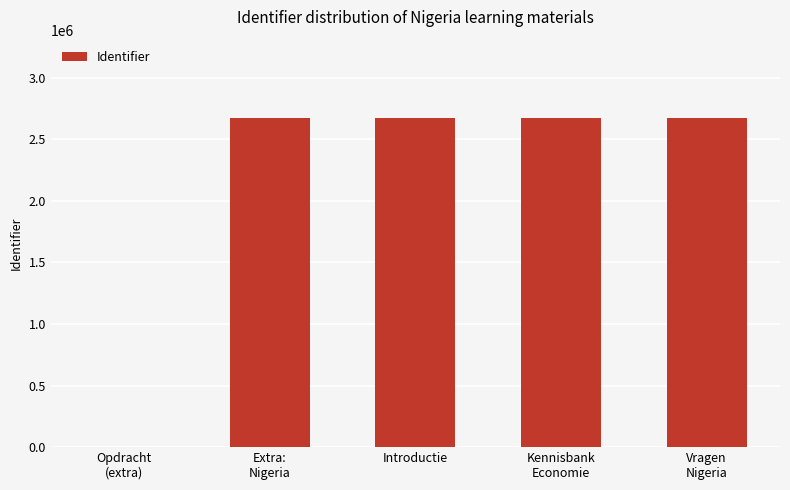

What is the sum of all values?

10698227